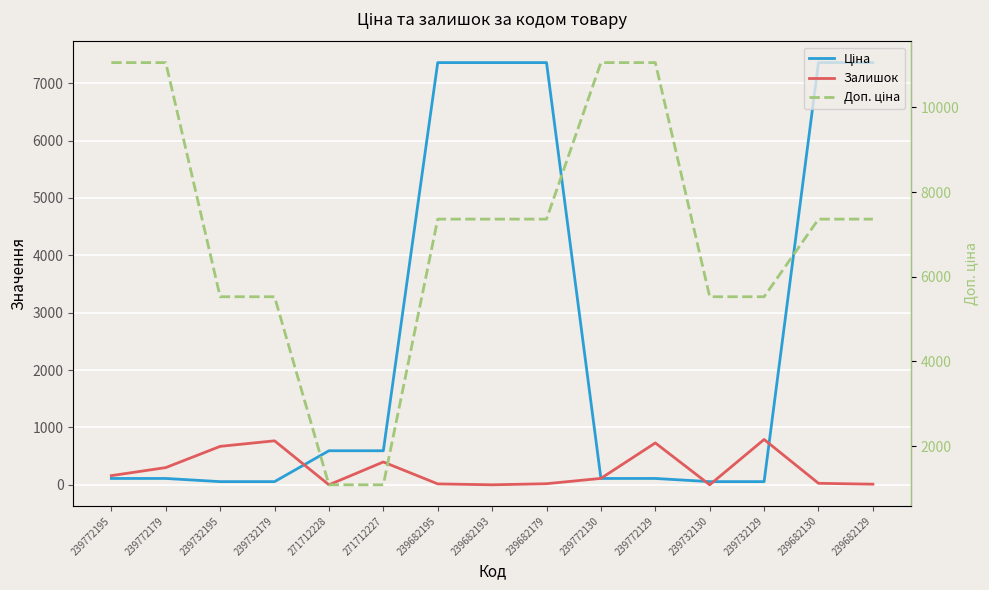

What is the sum of the Залишок values at 239682129 and 271712228?

11.0